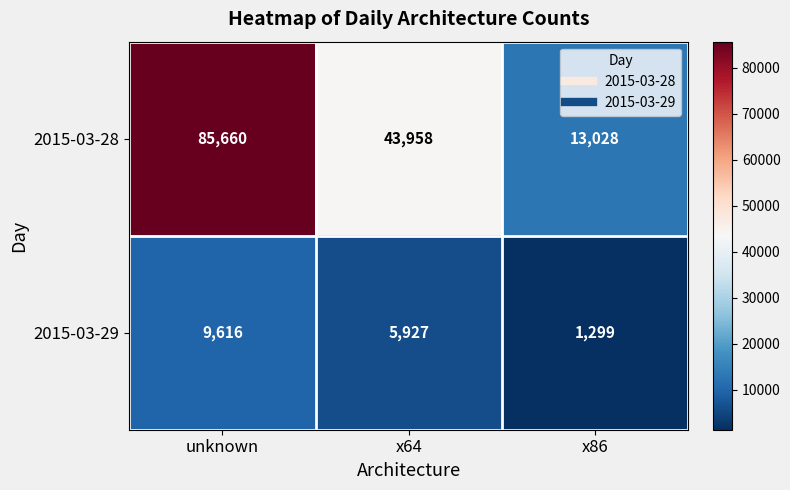

What is the sum of all 2015-03-29 values?

16842